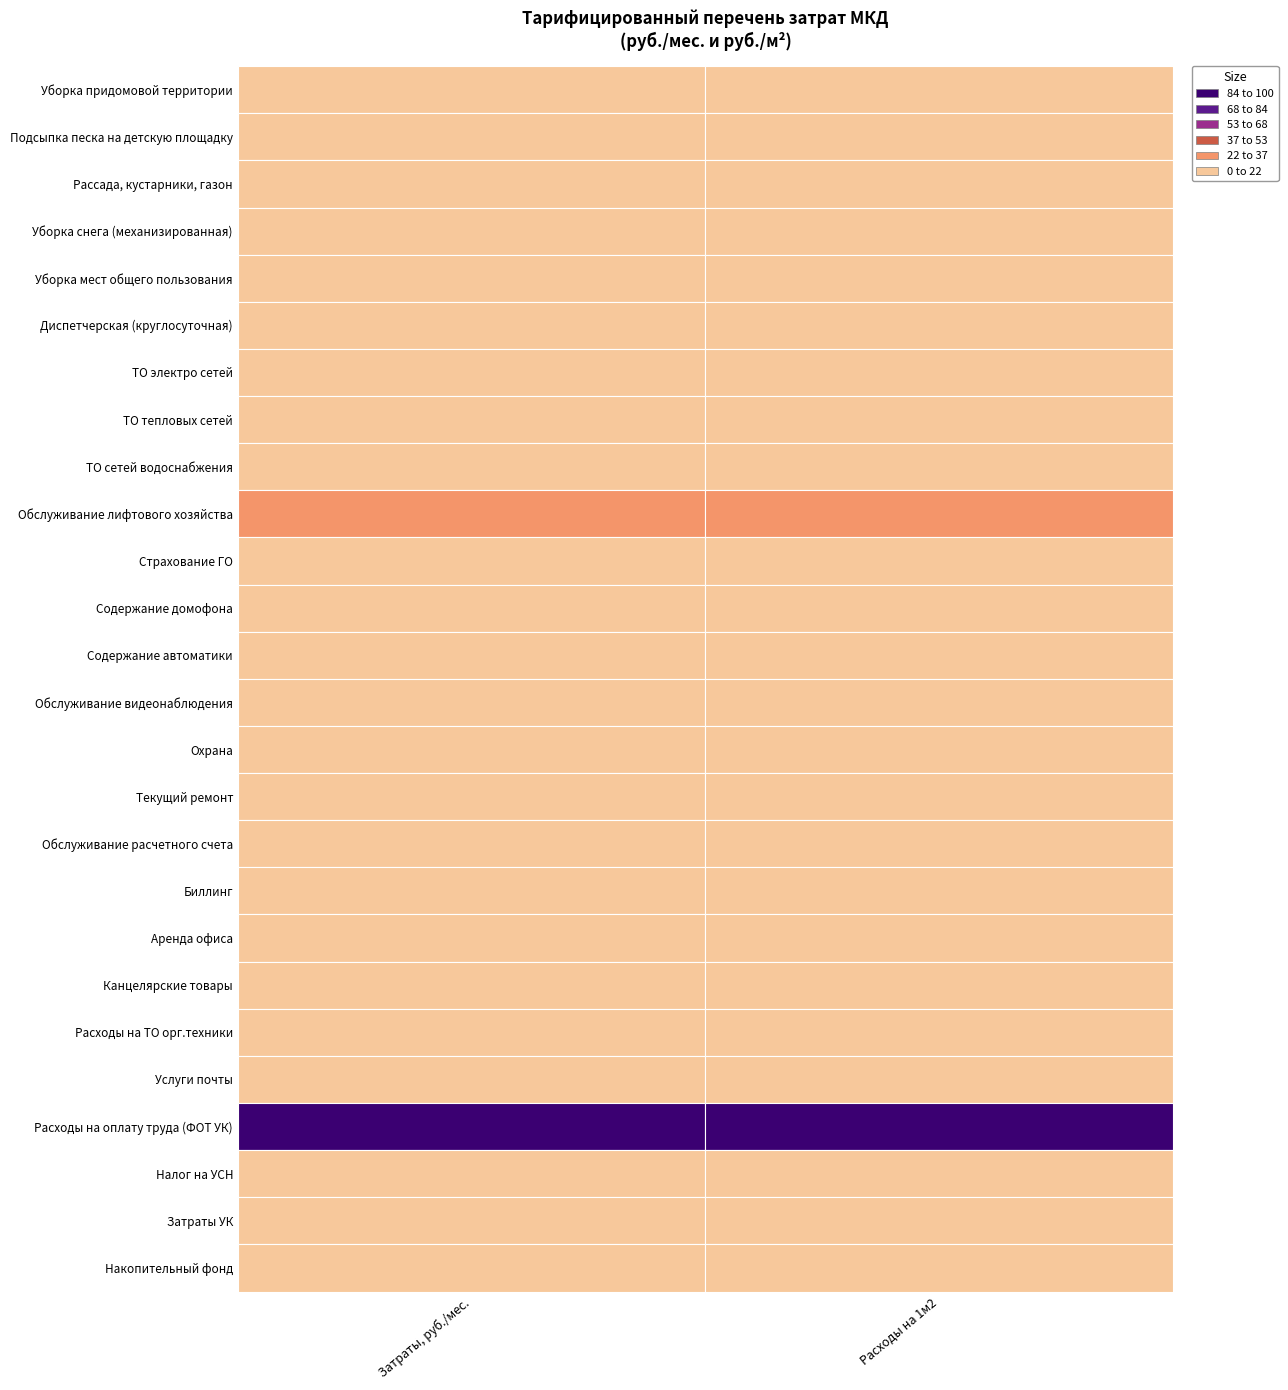

Reading left to right, list all the values displayed in this chart.

Затраты, руб./мес.: 0=9637.0	1=150.0	2=200.0	3=5189.8	4=10947.0	5=2814.2	6=1215.2	7=5820.3	8=575.6	9=16117.7	10=71.4	11=4157.3	12=768.6	13=5000.0	14=11704.5	15=780.0	16=1132.1	17=2533.7	18=5189.8	19=282.0	20=1431.4	21=45.6	22=54817.7	23=3985.2	24=287.0	25=6387.0
Расходы на 1м2: 0=1.5	1=0.0	2=0.0	3=0.8	4=1.7	5=0.4	6=0.2	7=0.9	8=0.1	9=2.5	10=0.0	11=0.7	12=0.1	13=0.8	14=1.8	15=0.1	16=0.2	17=0.4	18=0.8	19=0.0	20=0.2	21=0.0	22=8.4	23=0.6	24=0.0	25=1.0